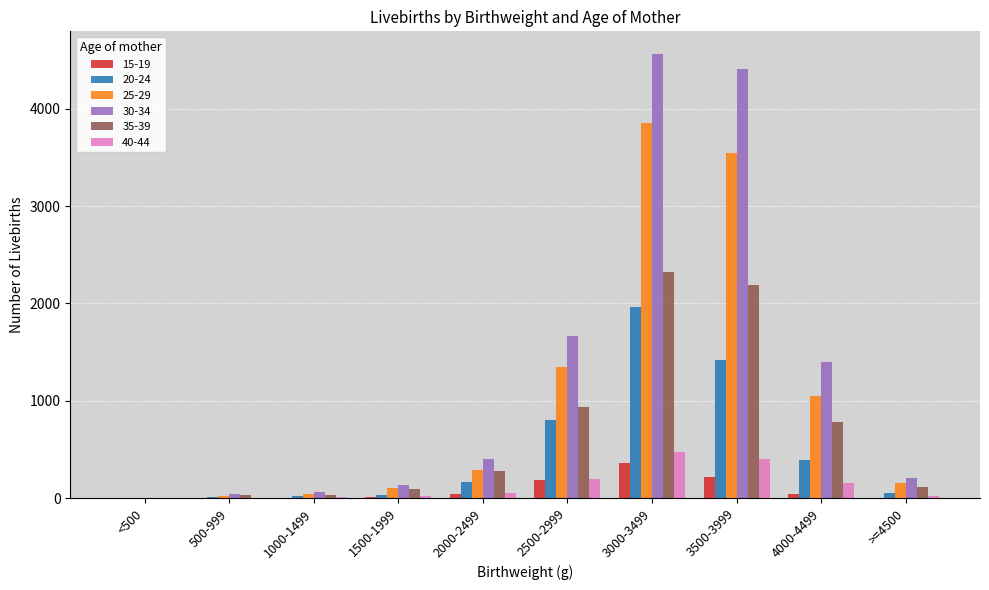

Which series has the widest spread of values?

30-34